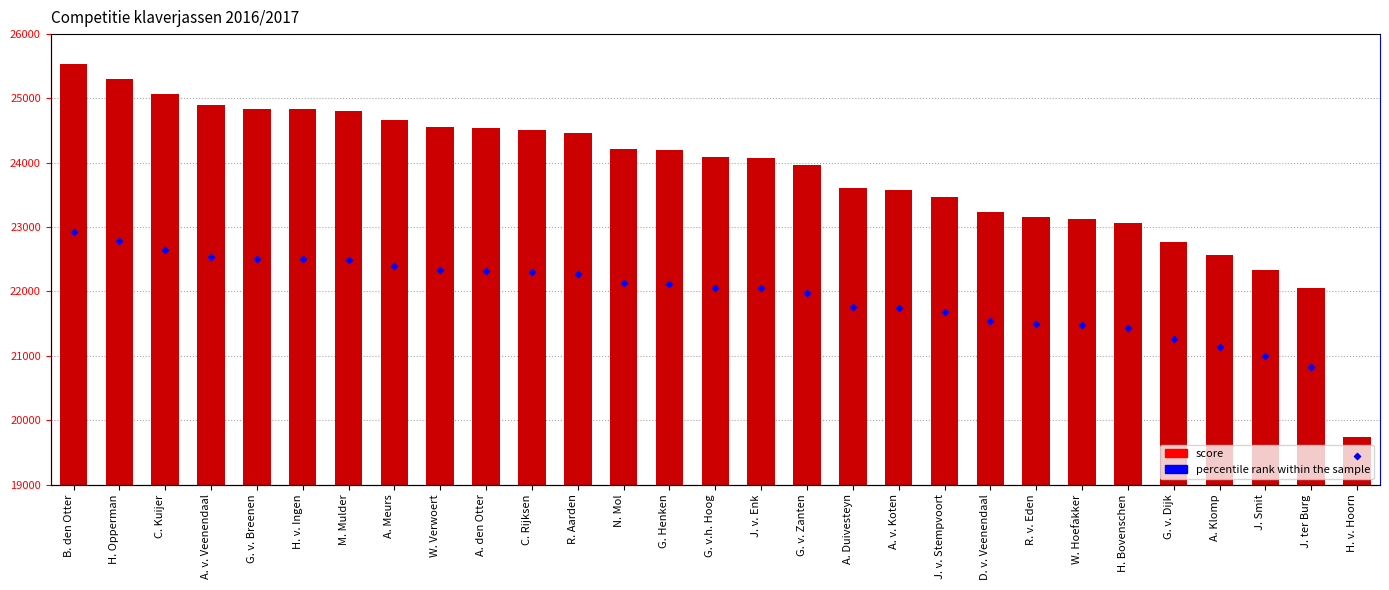

Which series reaches the maximum Y coordinate?

Score